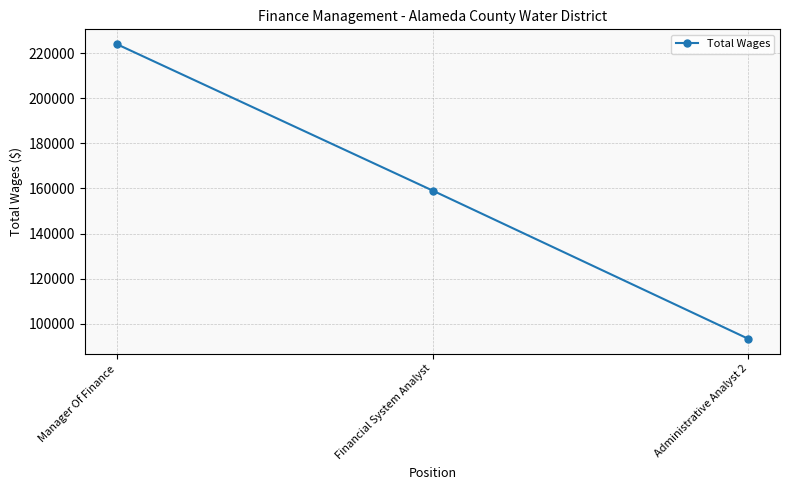

What is the minimum value shown in the chart?

93345